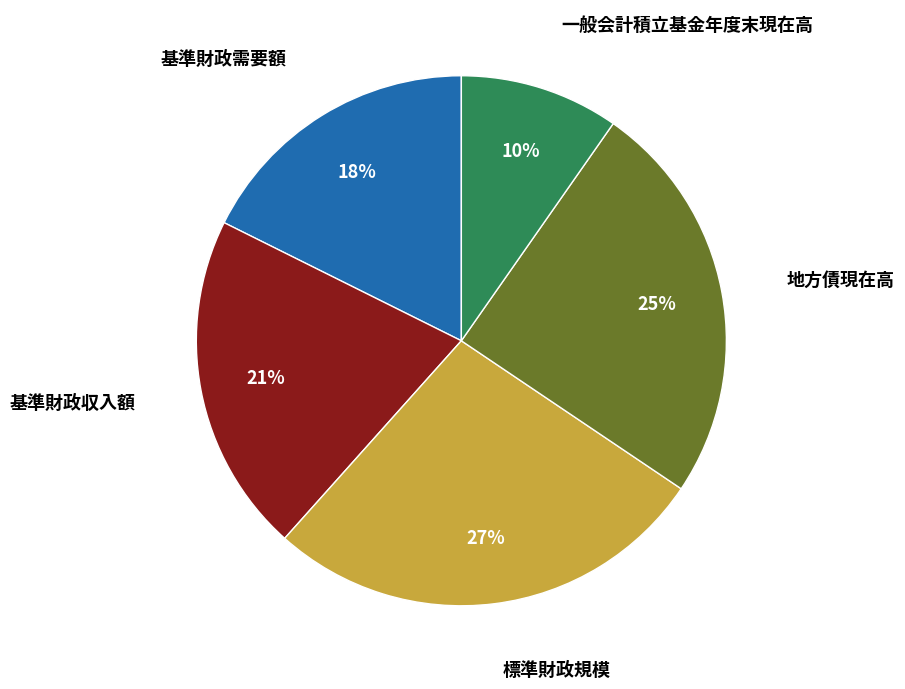

To the nearest percent, what is the average slice percentage?

20%